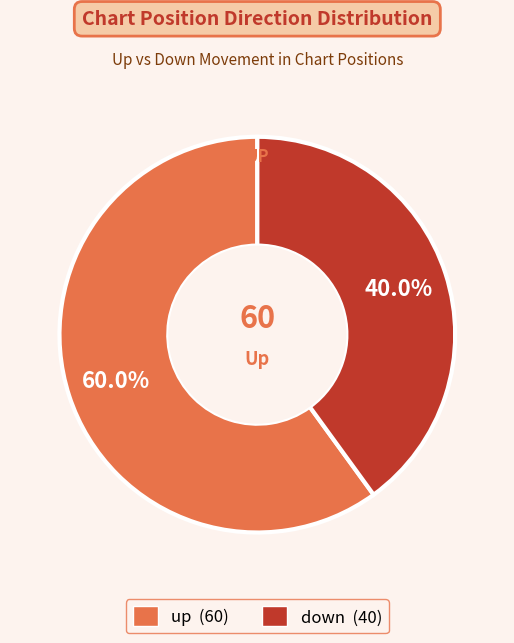

Do up and down together represent more than half of the pie?

Yes